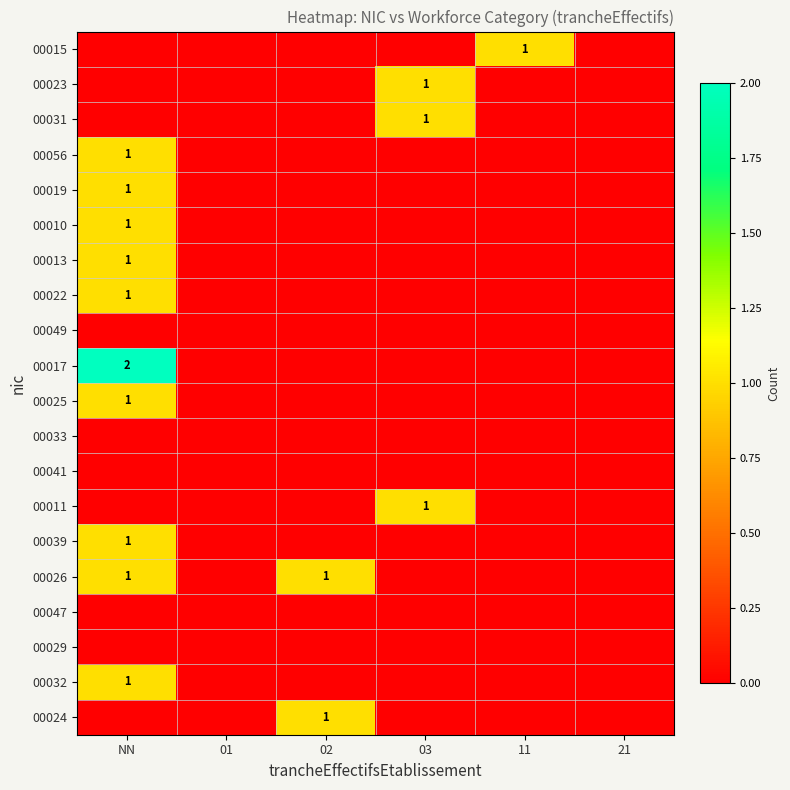

What is the total value across all series at NN?

11